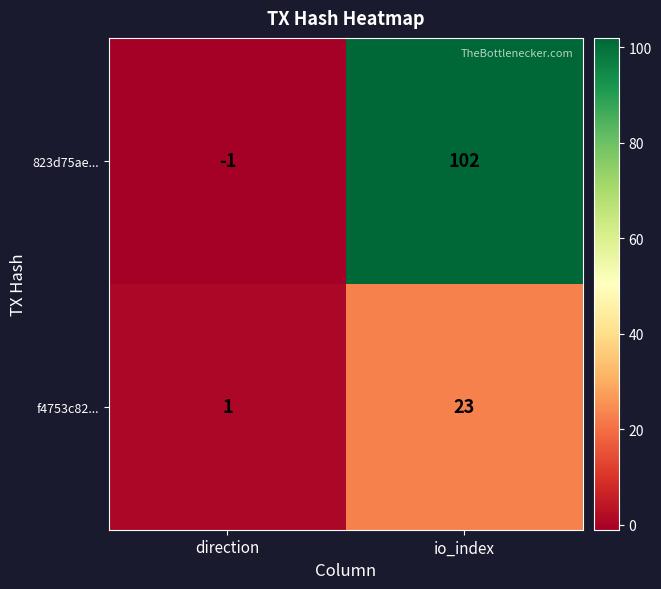

Between direction and io_index, which series saw the biggest shift?

823d75ae...